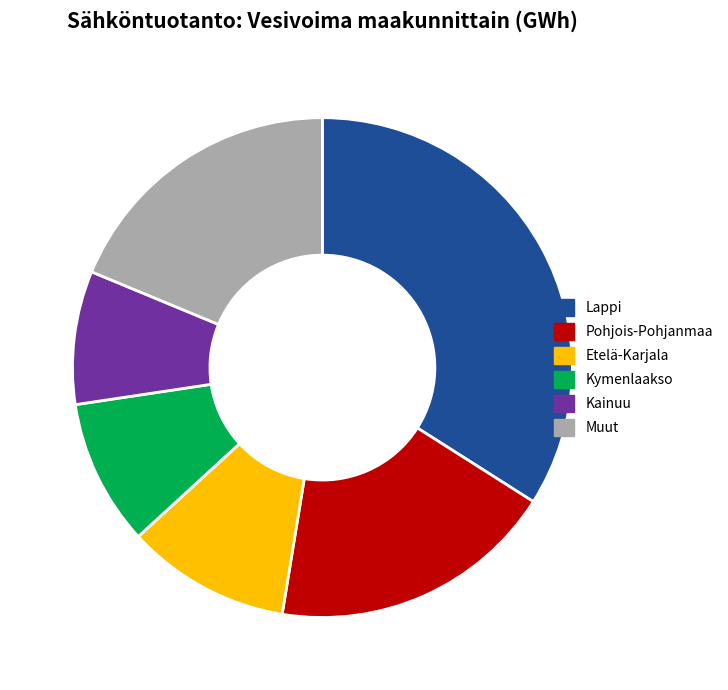

Is the sum of Muut and Lappi greater than half?

Yes